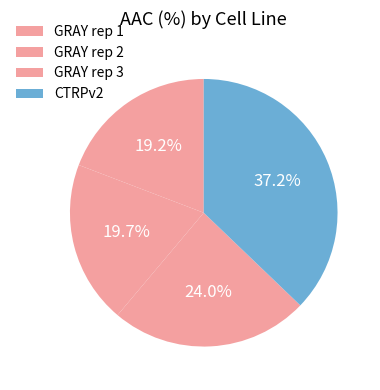

Is the sum of CTRPv2 and GRAY rep 1 greater than half?

Yes